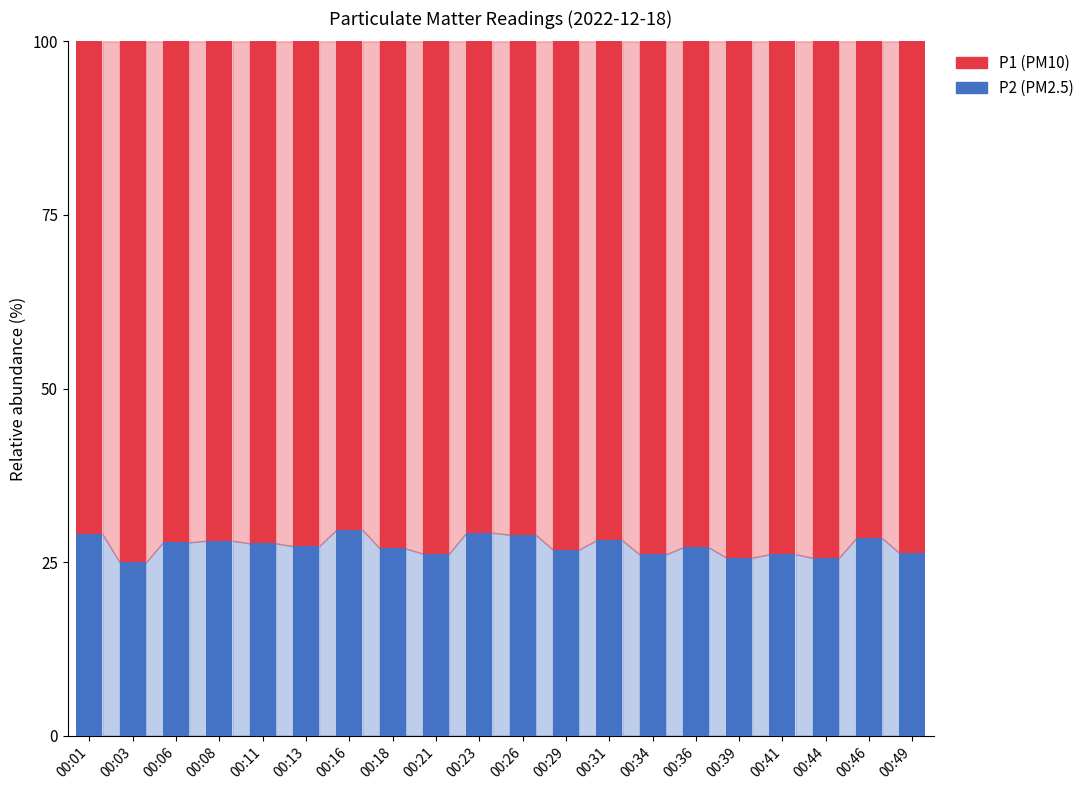

True or false: P2 has a value of 25.0 at 00:03.

True